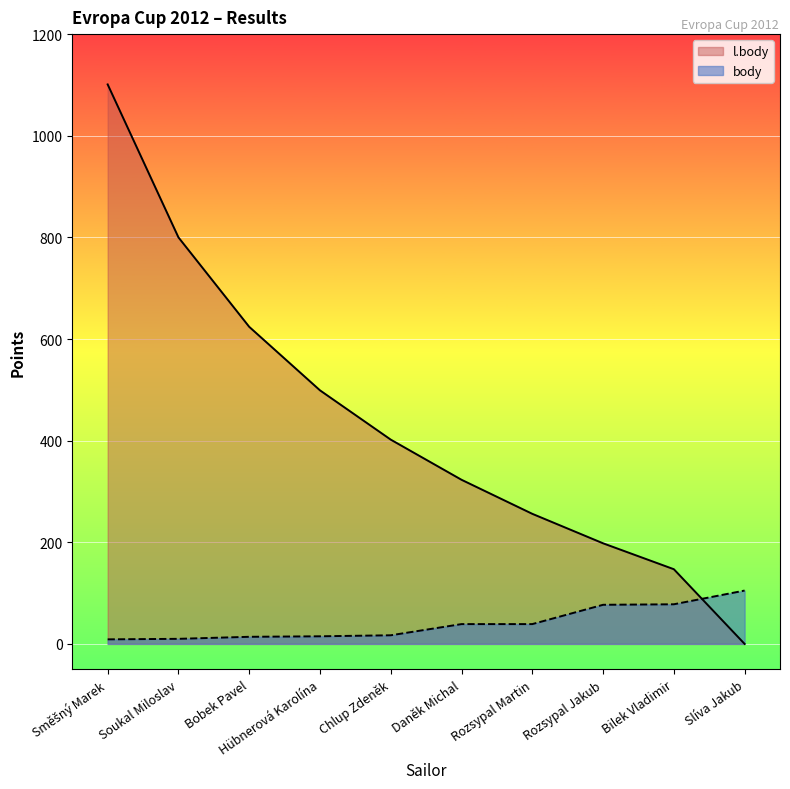

Is the value of body at Slíva Jakub greater than the value of l.body at Chlup Zdeněk?

No